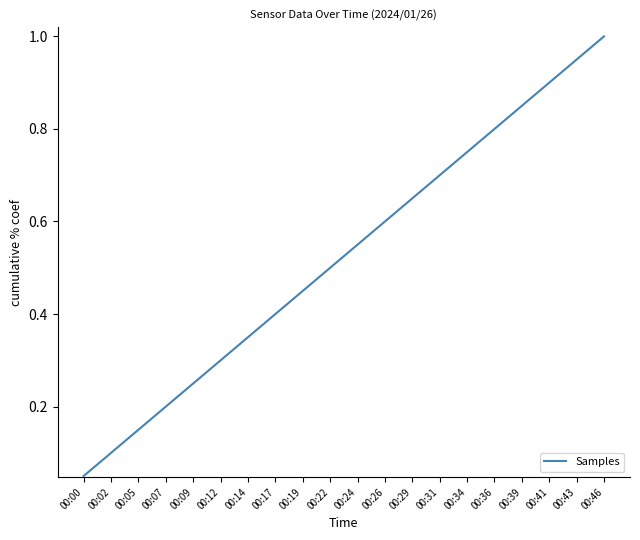

Which label corresponds to the largest value in the chart?

00:46